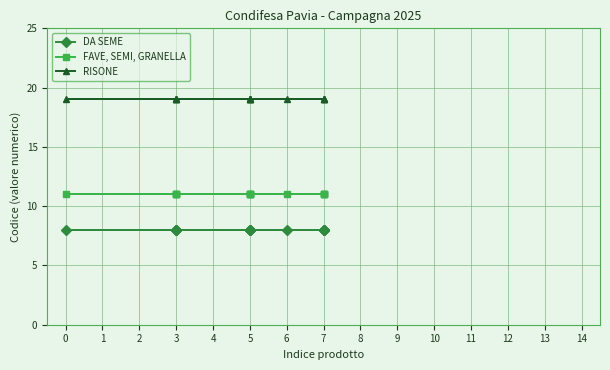

How many distinct data groups are displayed?

3